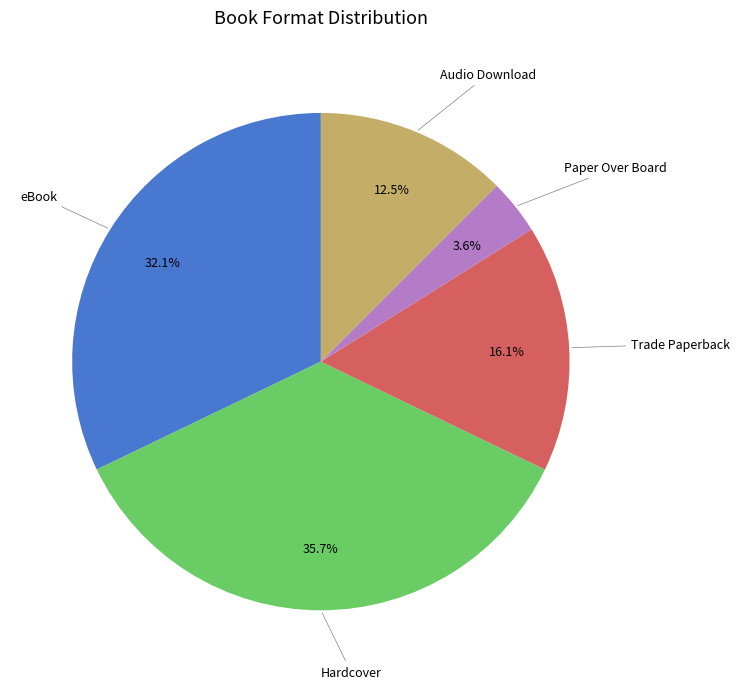

Is there a majority slice in this chart?

No